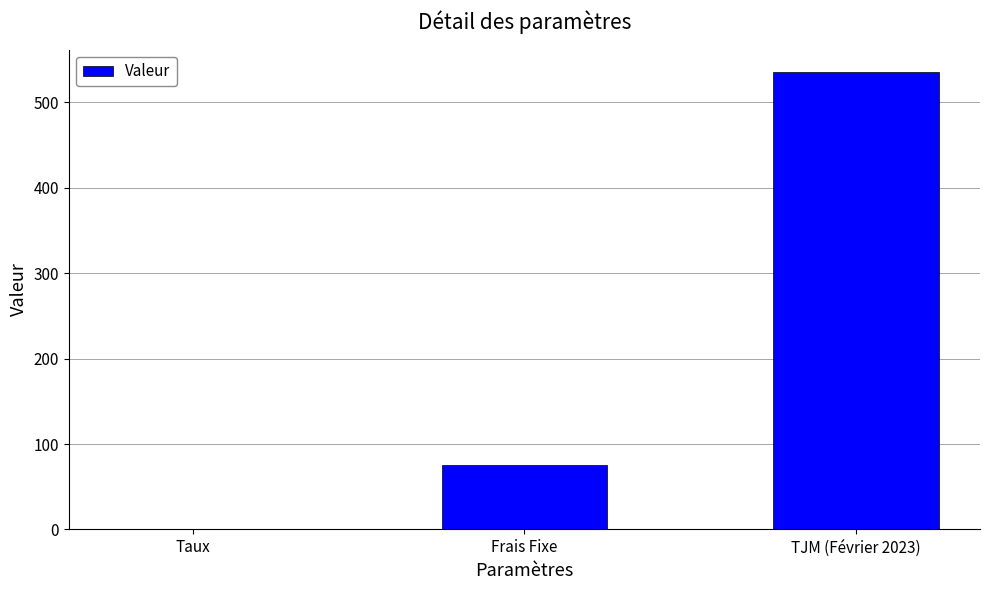

What is the sum of the values at Frais Fixe and TJM (Février 2023)?

610.0